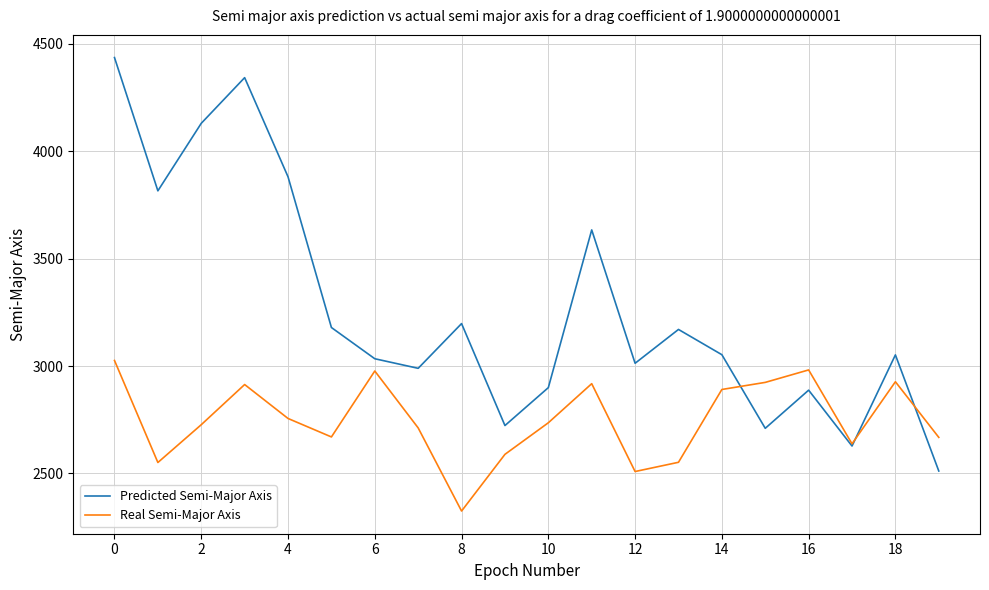

Which series has the largest range (max minus min)?

Predicted Semi-Major Axis